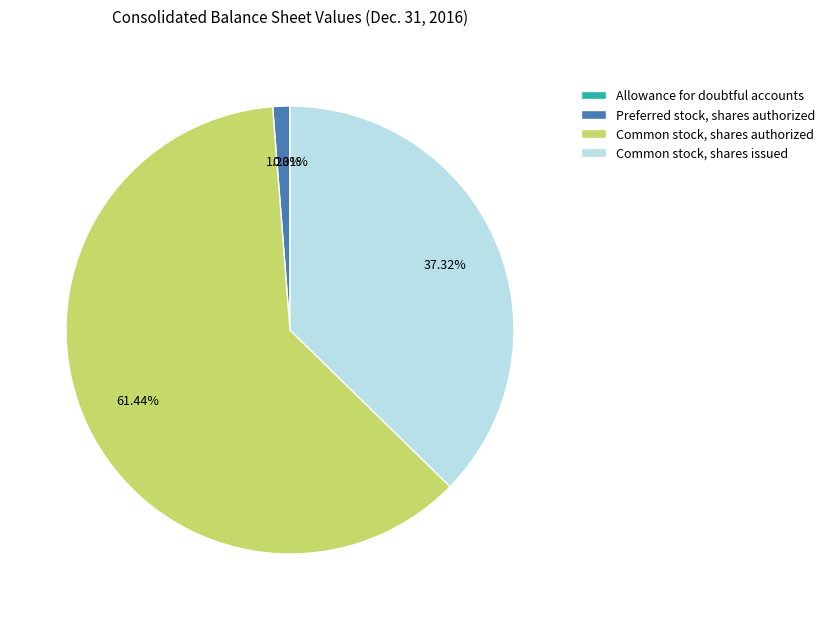

True or false: Common stock, shares issued accounts for 37% of the total.

True